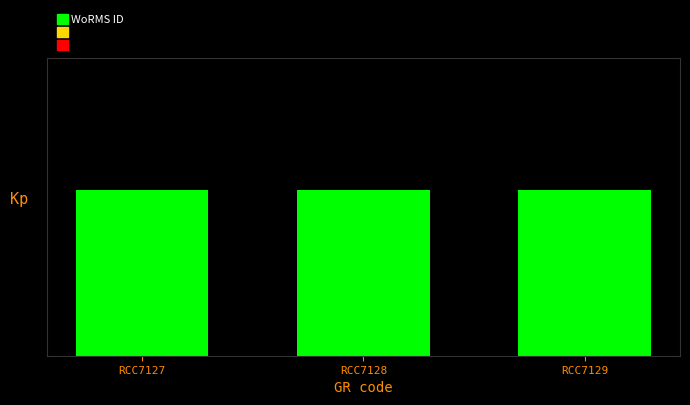

What is the value of the 1st bar from the left?

5.0